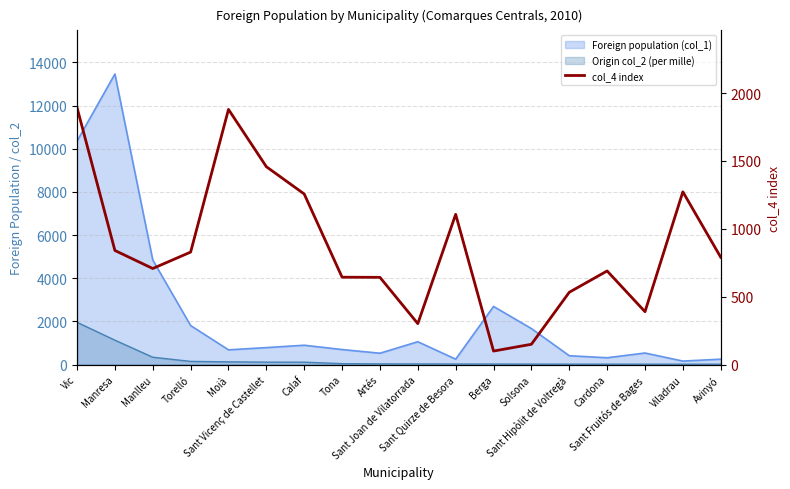

List the labels in order of value, largest first.

Vic, Moià, Sant Vicenç de Castellet, Viladrau, Calaf, Sant Quirze de Besora, Manresa, Torelló, Avinyó, Manlleu, Cardona, Tona, Artés, Sant Hipòlit de Voltregà, Sant Fruitós de Bages, Sant Joan de Vilatorrada, Solsona, Berga